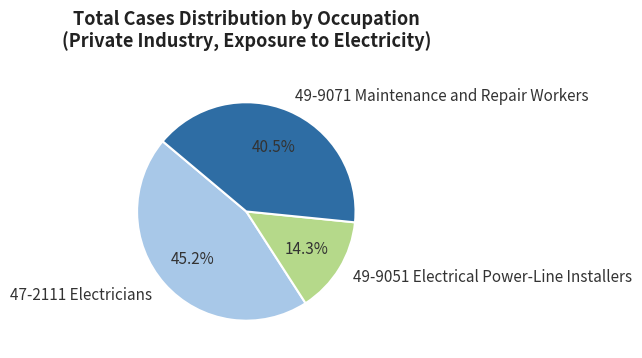

Which has a higher value, 47-2111 Electricians or 49-9051 Electrical Power-Line Installers?

47-2111 Electricians